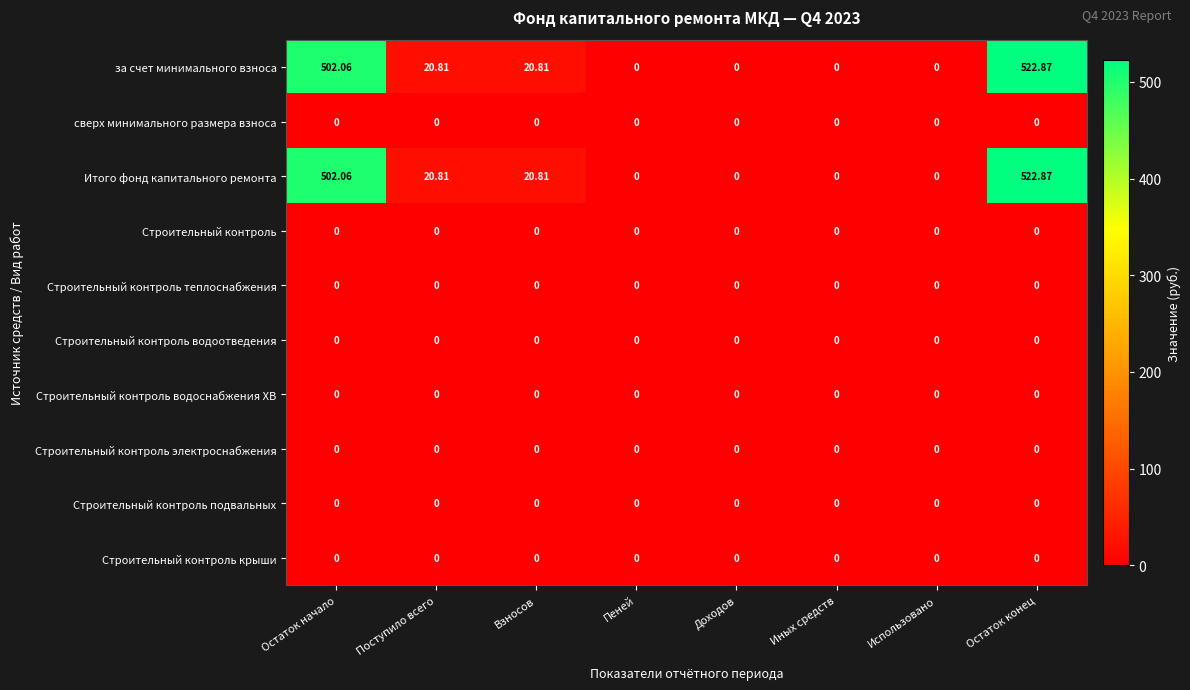

At which category is the sum across all series the highest?

Остаток конец